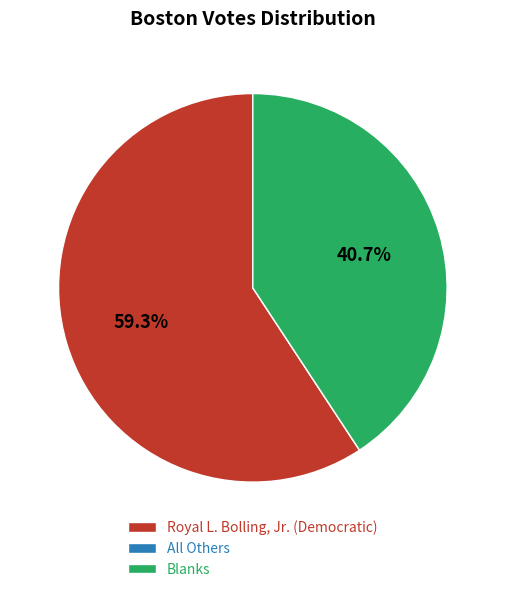

Which slice represents more than half of the pie?

Royal L. Bolling, Jr. (Democratic)